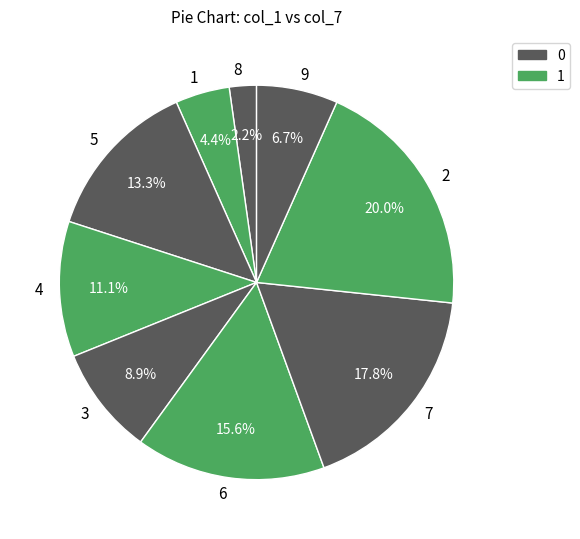

To the nearest percent, what percentage of the pie is 9?

7%